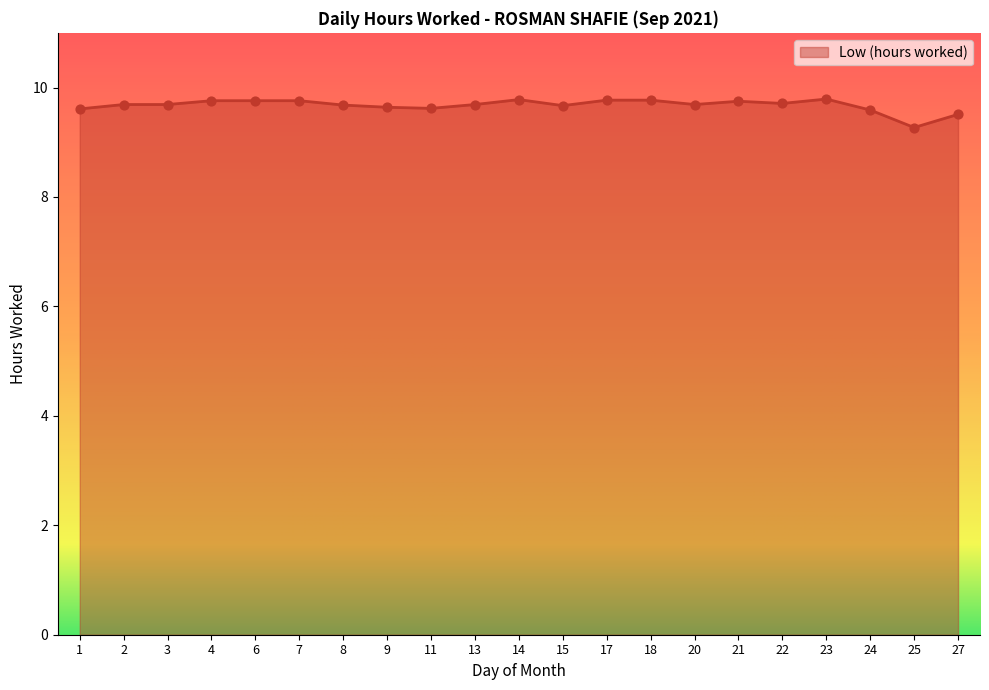

What is the change in value from 9 to 21?

+0.1